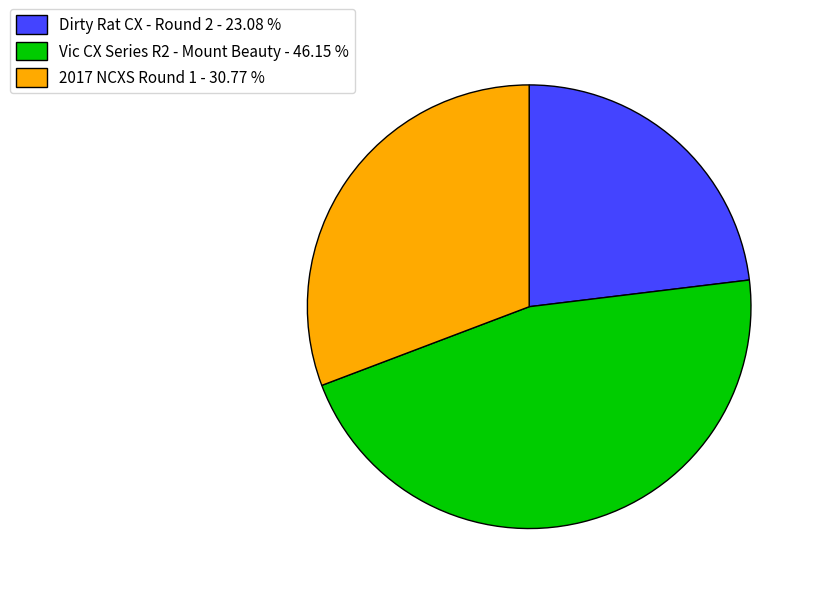

Is the sum of 2017 NCXS Round 1 - 30.77 % and Vic CX Series R2 - Mount Beauty - 46.15 % greater than half?

Yes